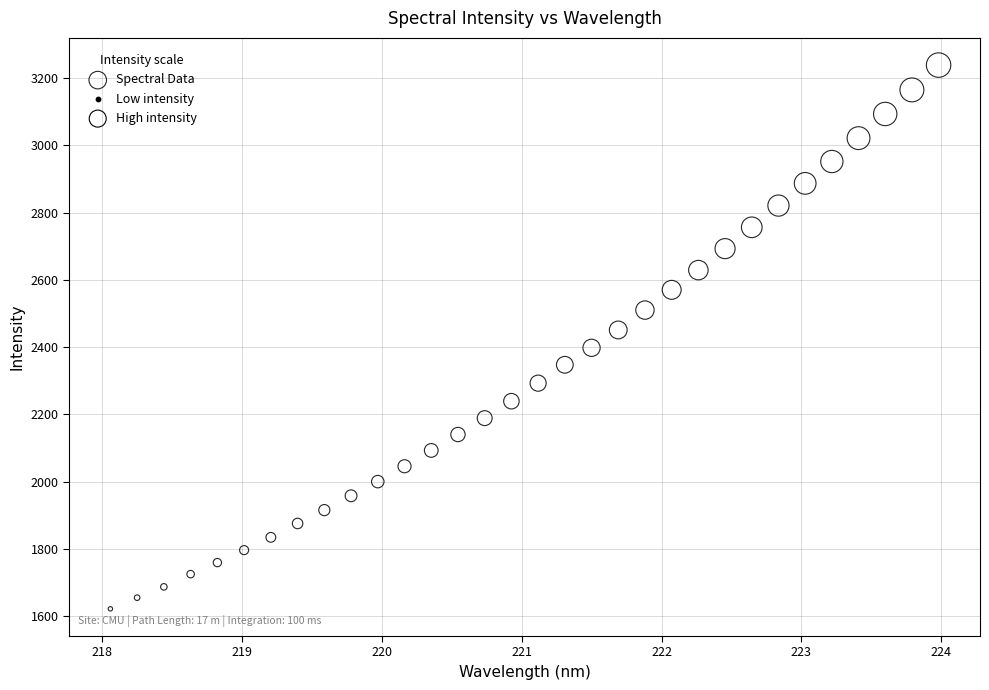

What is the range of Y values (max minus min)?

1616.7